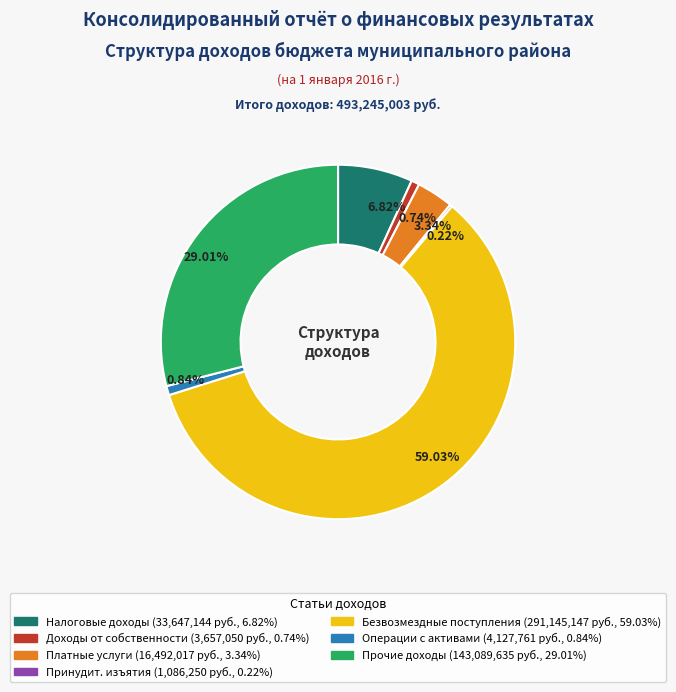

Is there a majority slice in this chart?

Yes